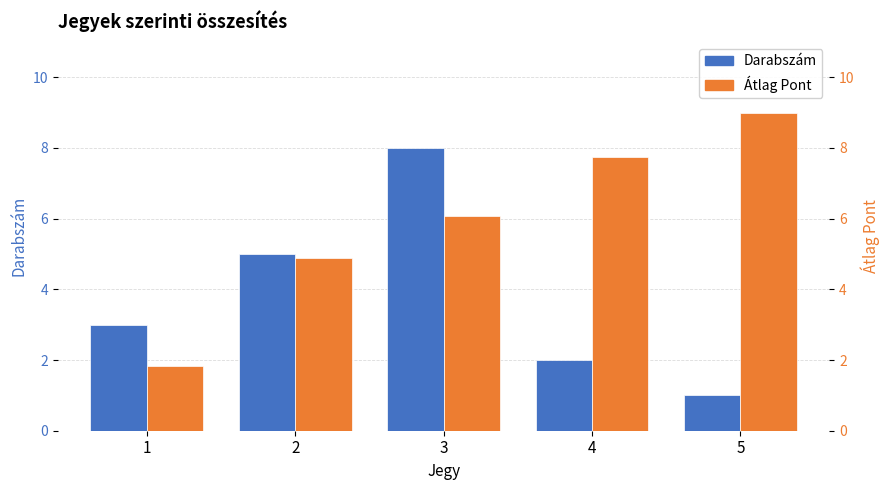

Which has a higher value, 5 or 4?

4